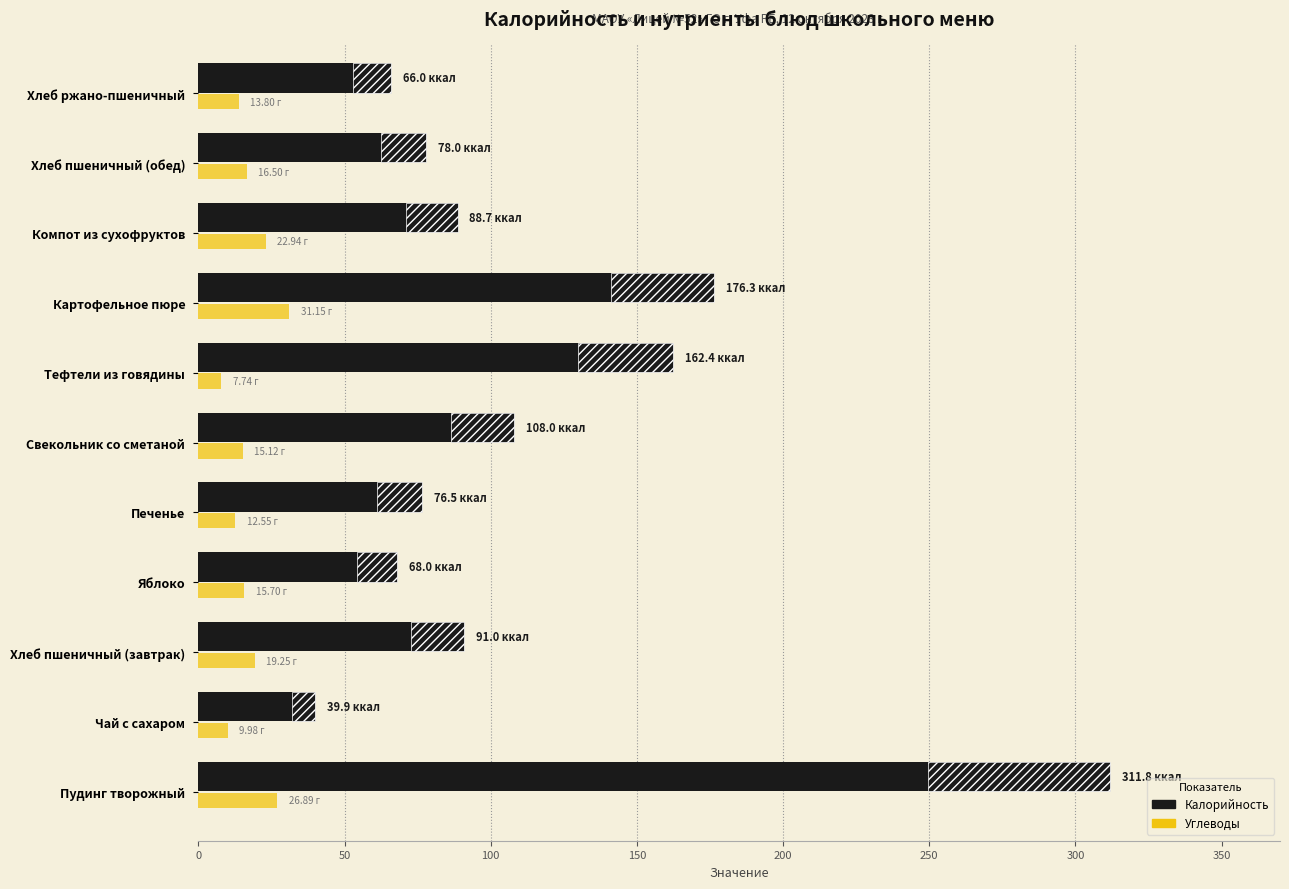

What is the average value of the Калорийность series?

115.2